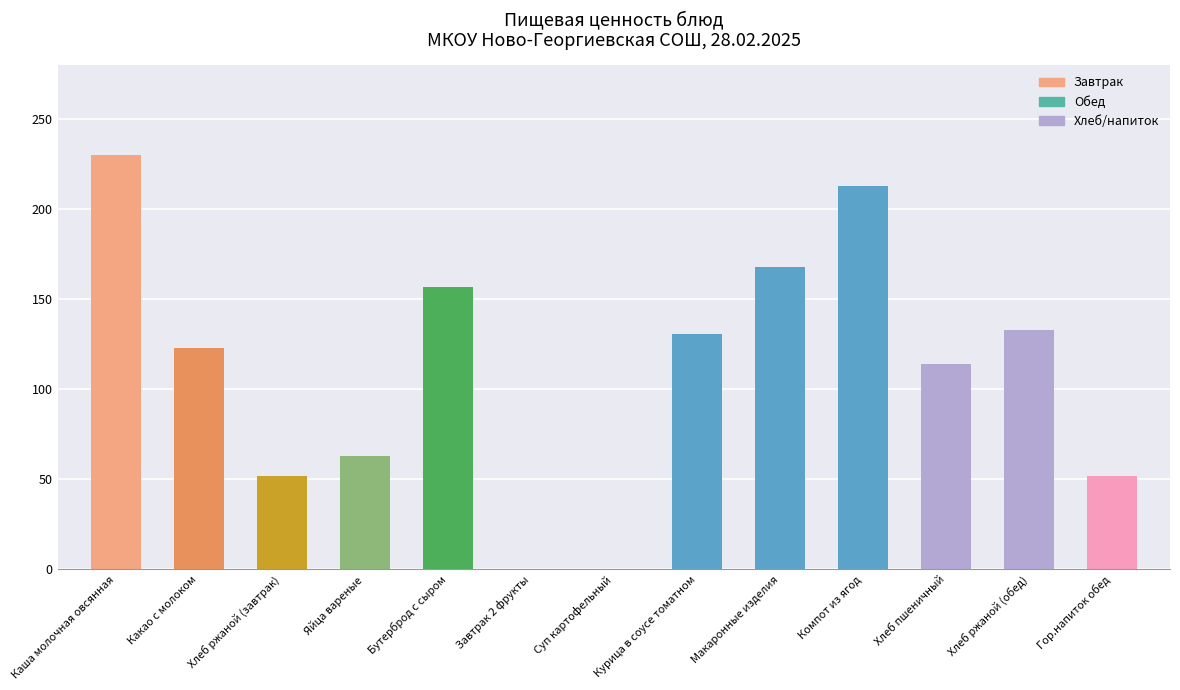

Are the bars horizontal?

No